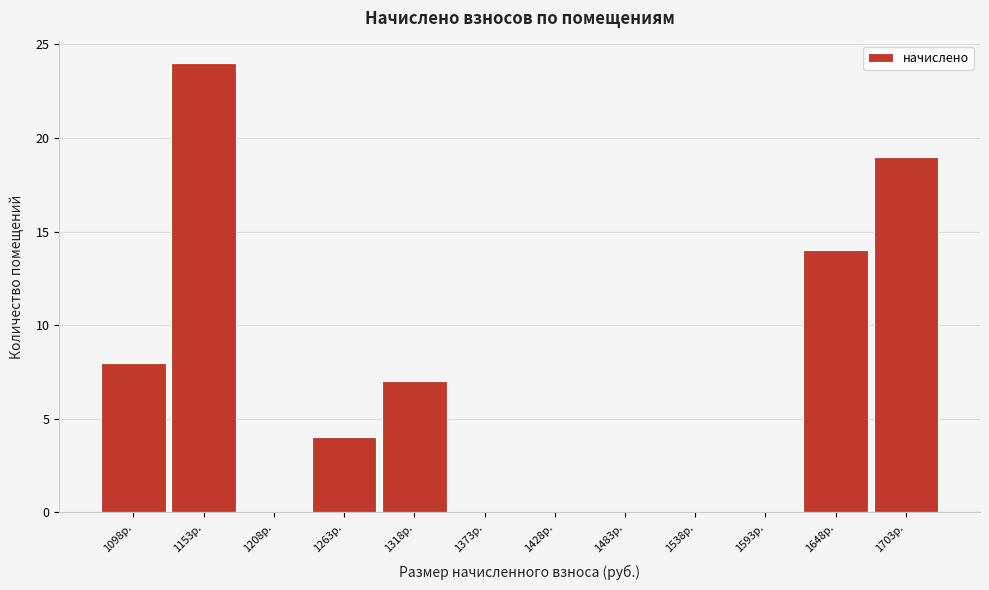

Reading left to right, list all the values displayed in this chart.

1098р.=8	1153р.=24	1208р.=0	1263р.=4	1318р.=7	1373р.=0	1428р.=0	1483р.=0	1538р.=0	1593р.=0	1648р.=14	1703р.=19